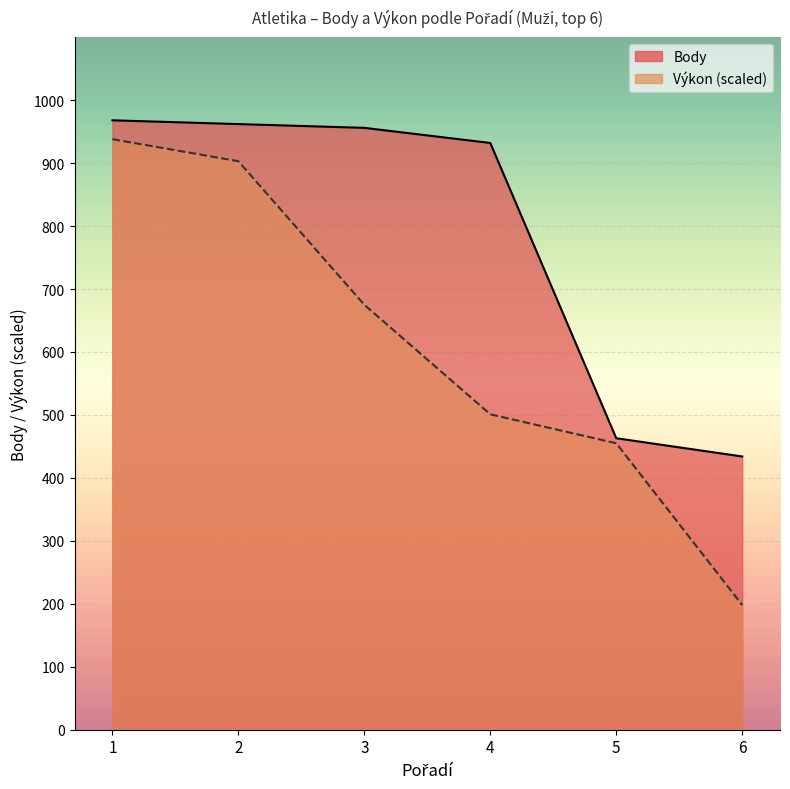

Rank the categories by Body value from lowest to highest.

6, 5, 4, 3, 2, 1